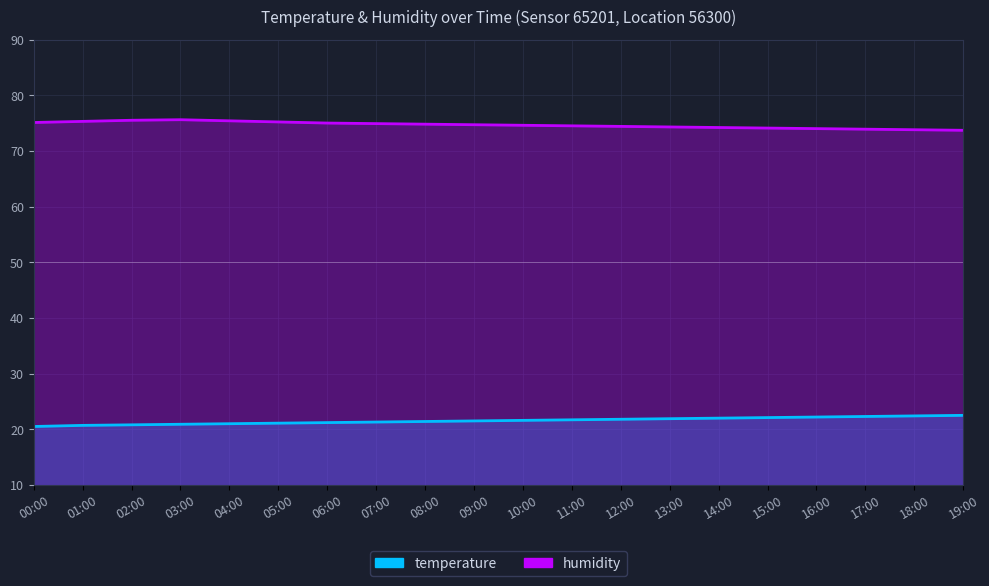

Reading left to right, extract all data points from this chart.

temperature: 20.5	20.7	20.8	20.9	21.0	21.1	21.2	21.3	21.4	21.5	21.6	21.7	21.8	21.9	22.0	22.1	22.2	22.3	22.4	22.5
humidity: 75.1	75.3	75.5	75.6	75.4	75.2	75.0	74.9	74.8	74.7	74.6	74.5	74.4	74.3	74.2	74.1	74.0	73.9	73.8	73.7